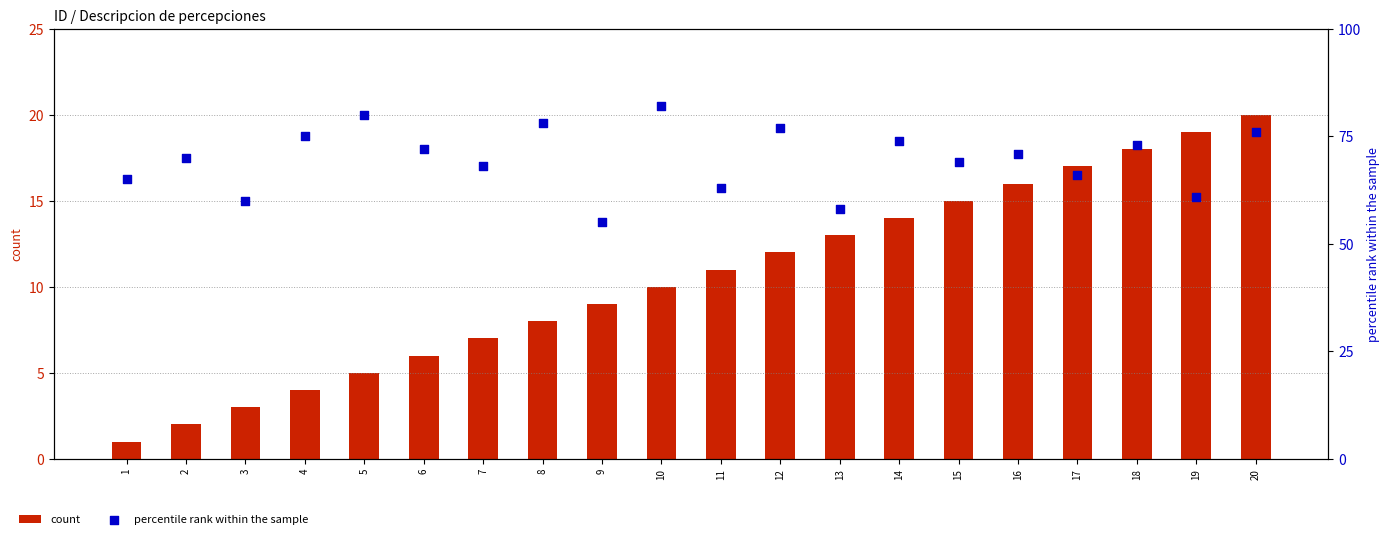

At which category is the sum across all series the highest?

20